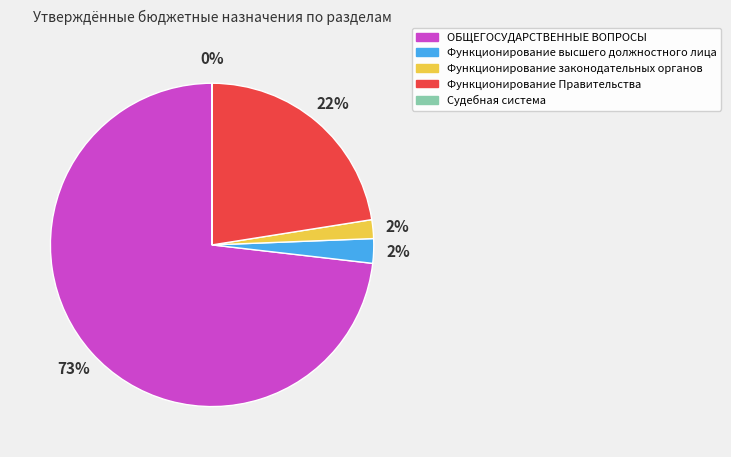

What is the largest slice in the pie chart?

ОБЩЕГОСУДАРСТВЕННЫЕ ВОПРОСЫ